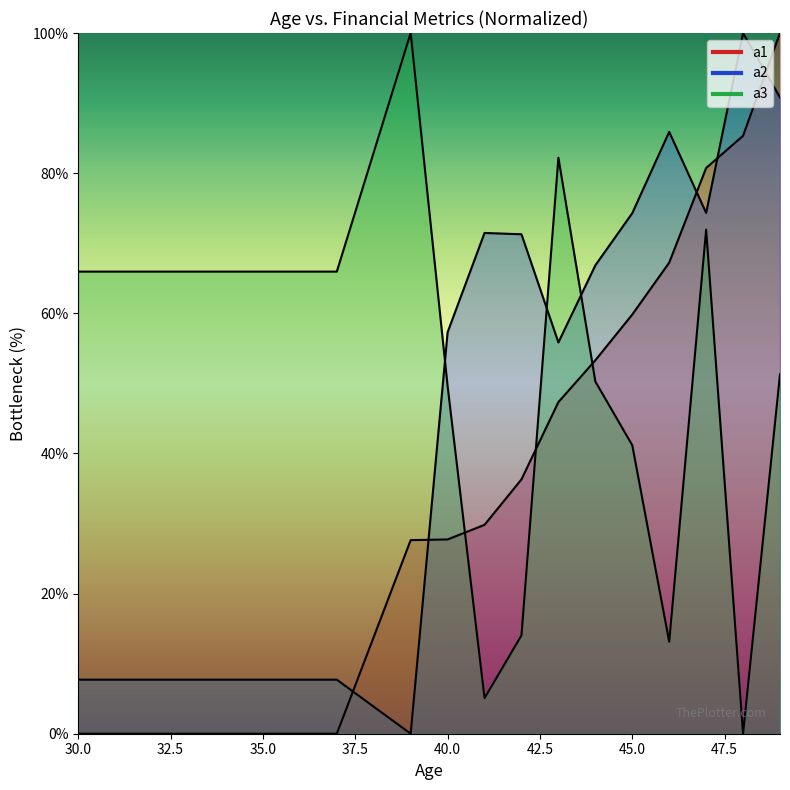

Which series changed the most between 45 and 46?

a3